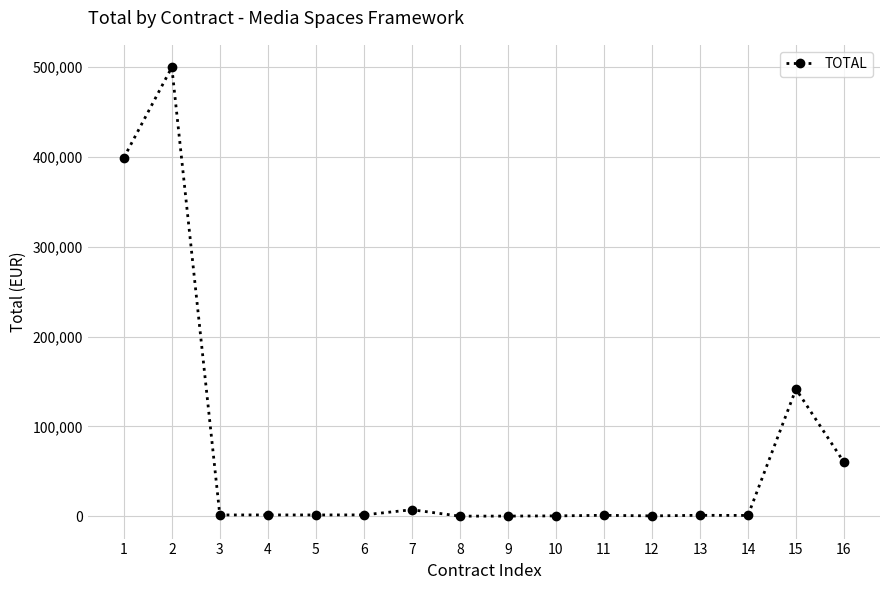

What is the average value?

69803.5